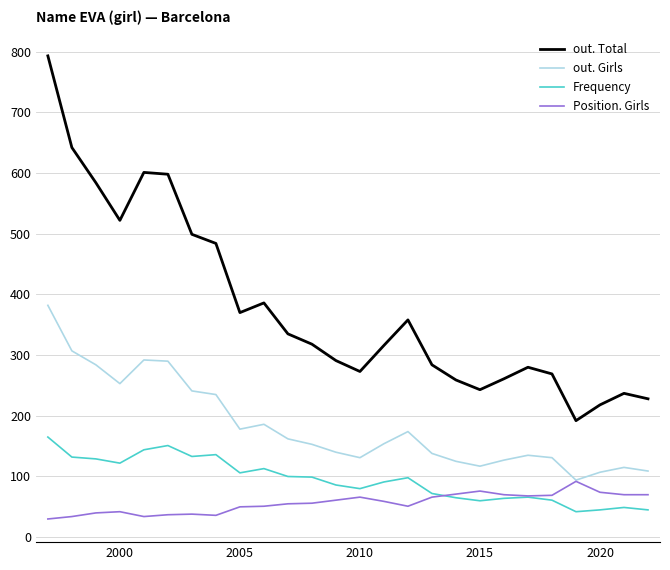

Which series has the widest spread of values?

out. Total